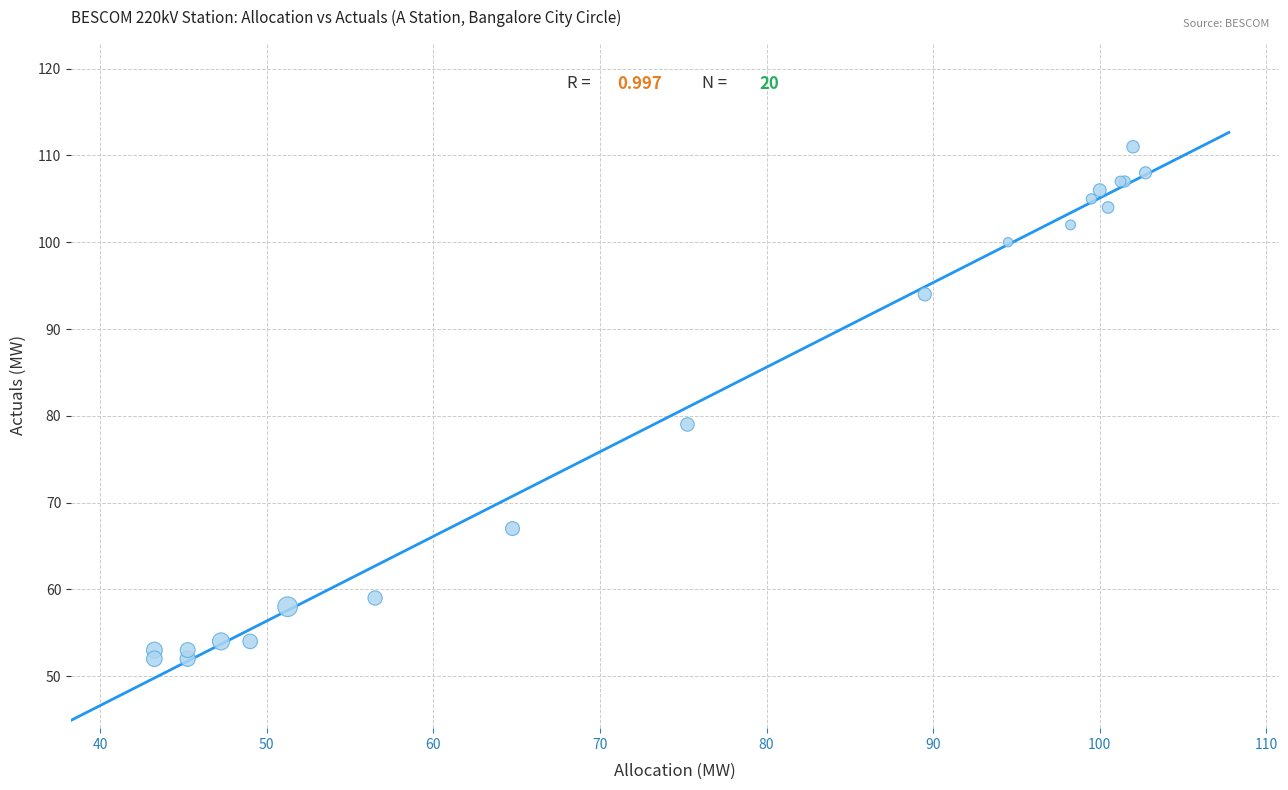

What Y value in the scatter plot is closest to 81?

79